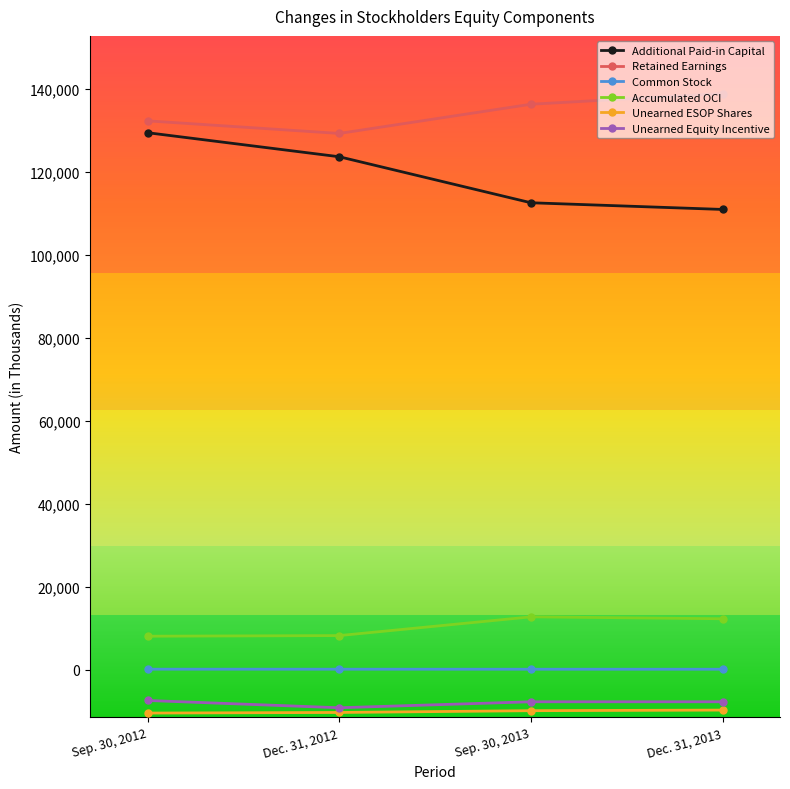

True or false: Unearned ESOP Shares and Common Stock intersect in this chart.

False